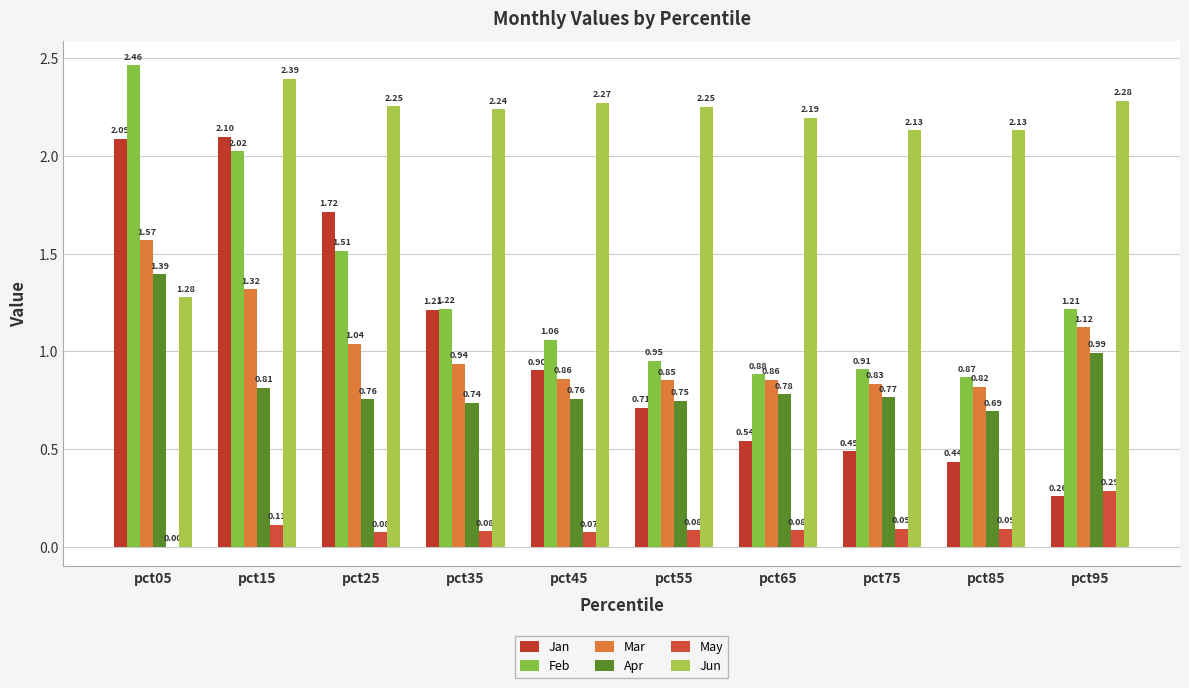

The Jan series shows 1.1 at pct55. True or false?

False